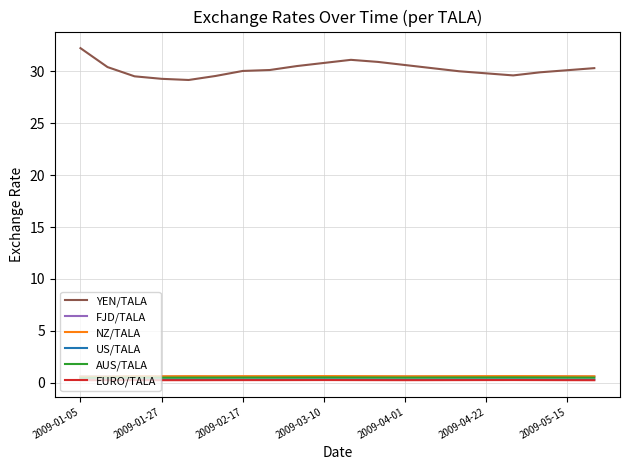

What is the maximum value for YEN/TALA?

32.2